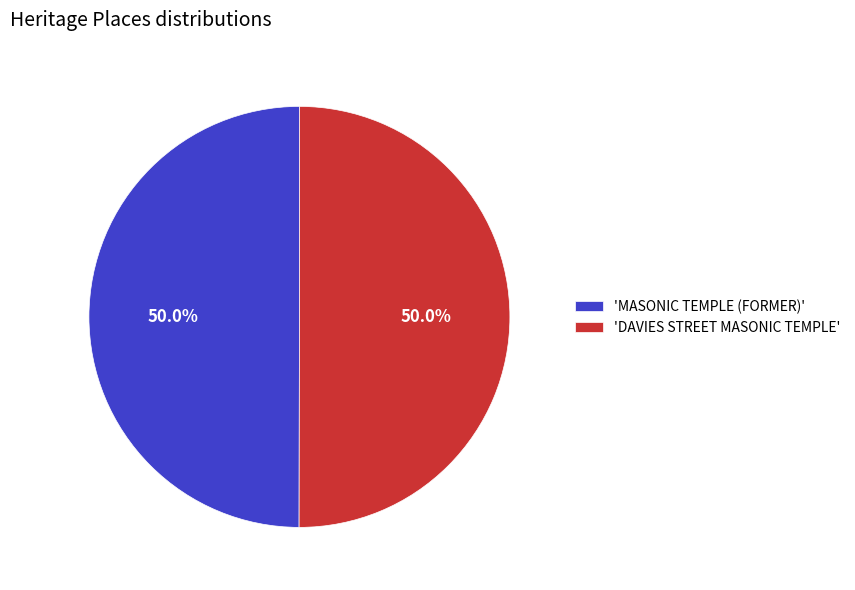

Count the number of slices in the pie.

2